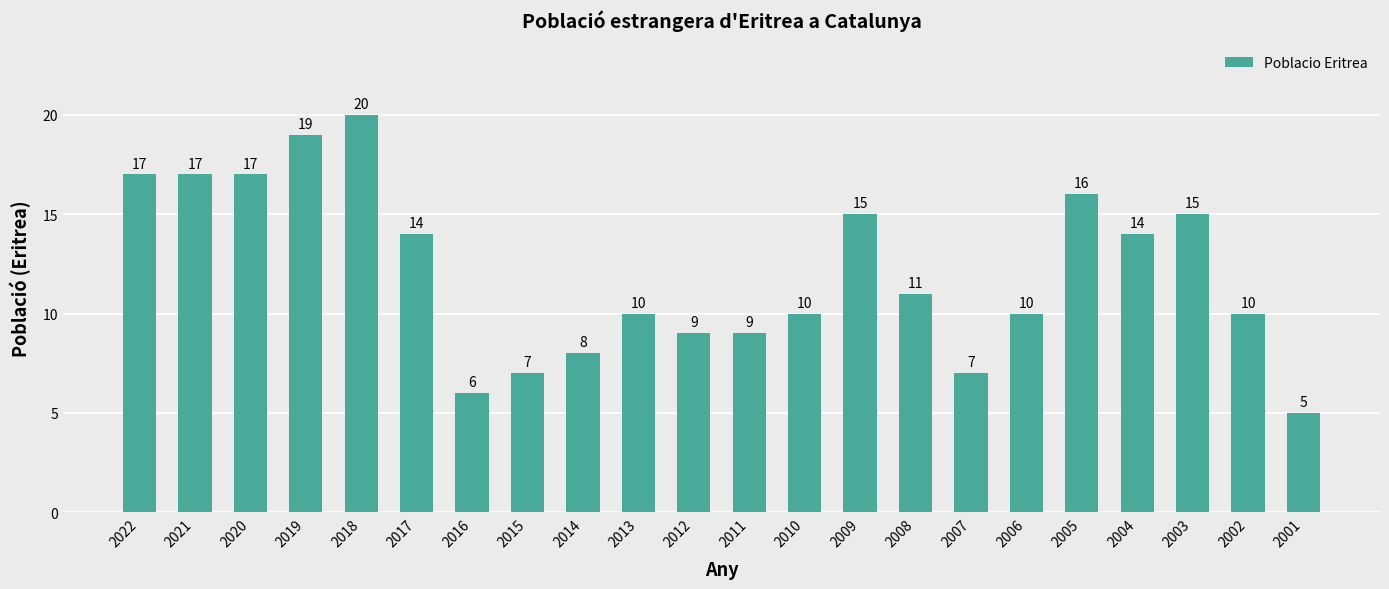

The chart shows a value of 29 at 2022. True or false?

False